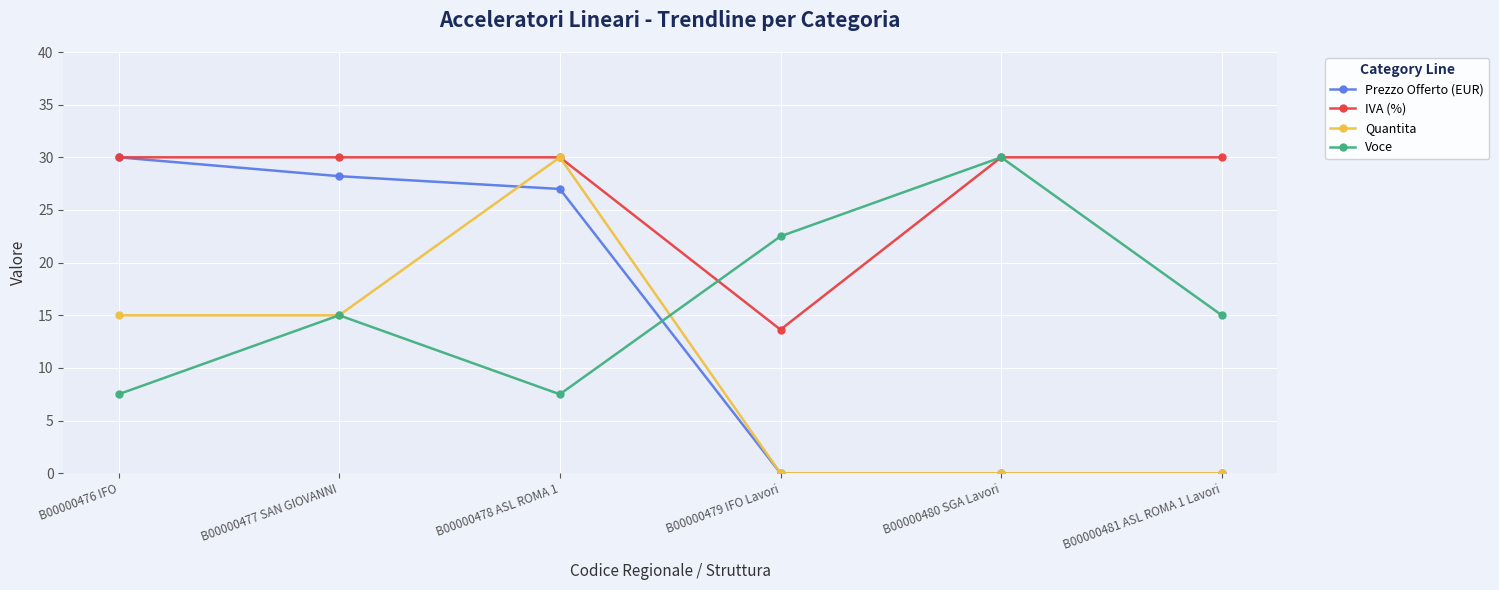

What is the maximum value shown in the chart?

30.0